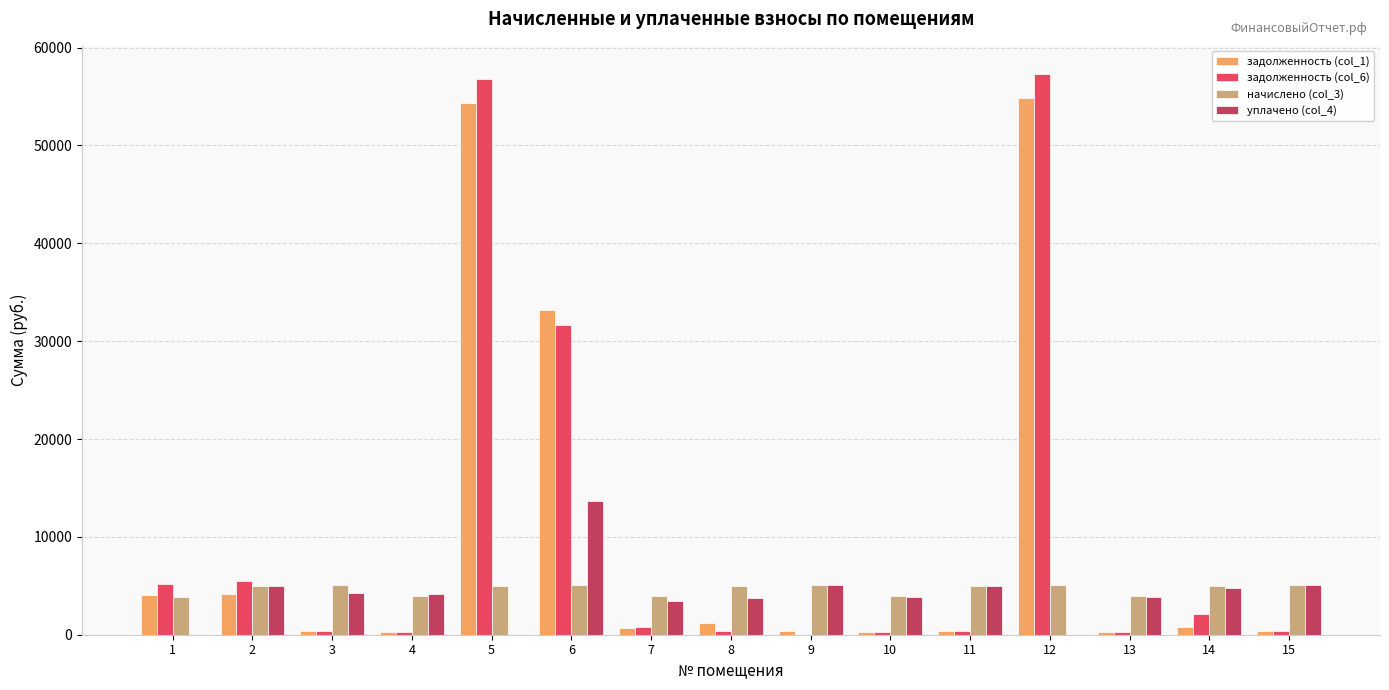

At which category does the chart reach its peak across all series?

12